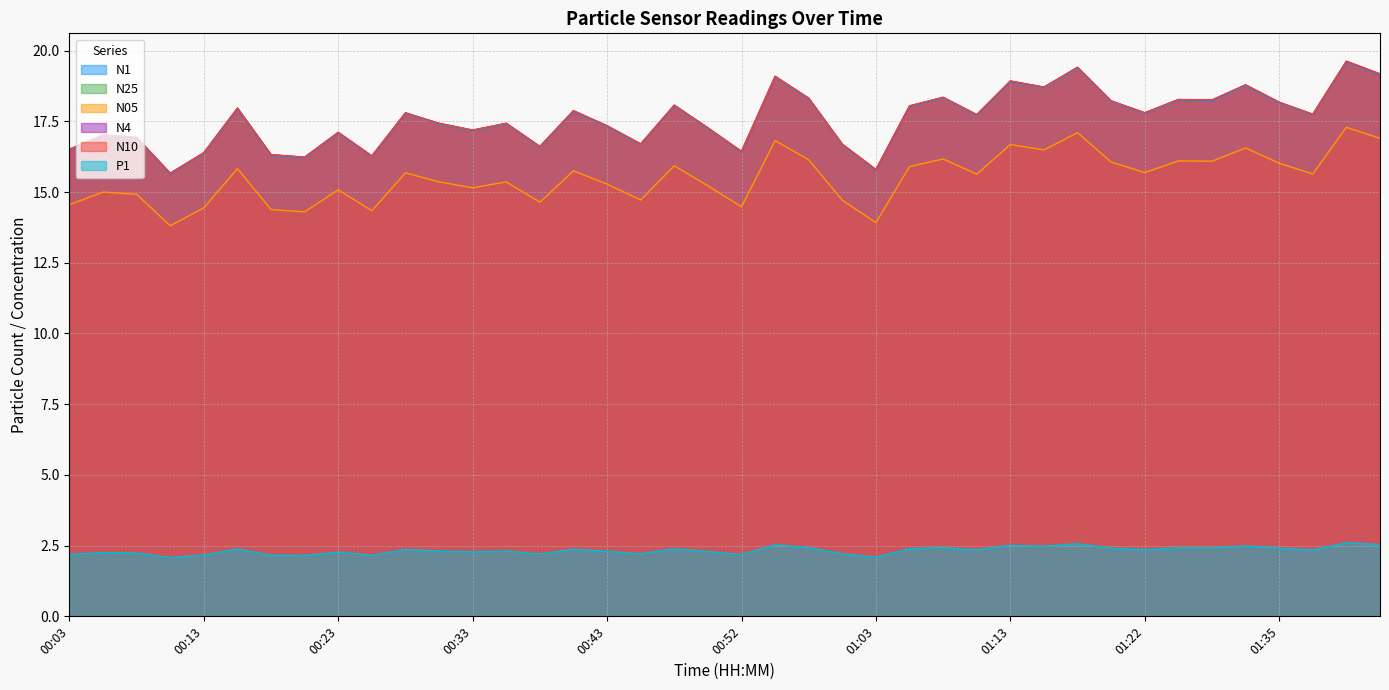

What is the sum of all N05 values?

620.1